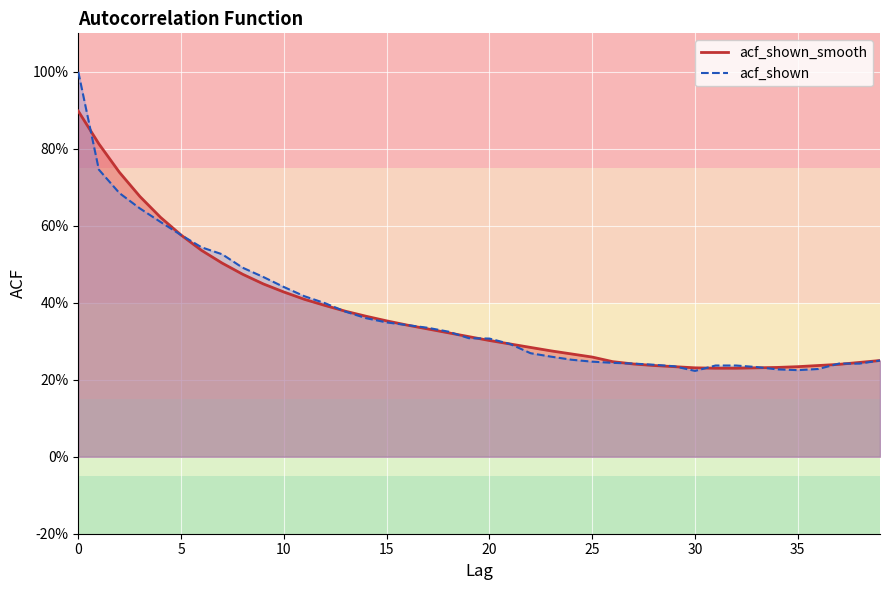

Which series has the largest total across all categories?

acf_shown_smooth